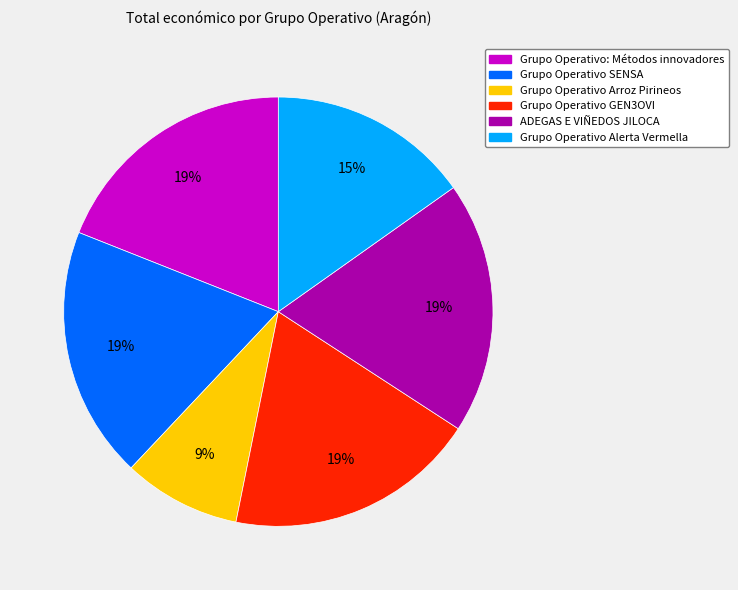

Is the sum of Grupo Operativo Alerta Vermella and Grupo Operativo GEN3OVI greater than half?

No